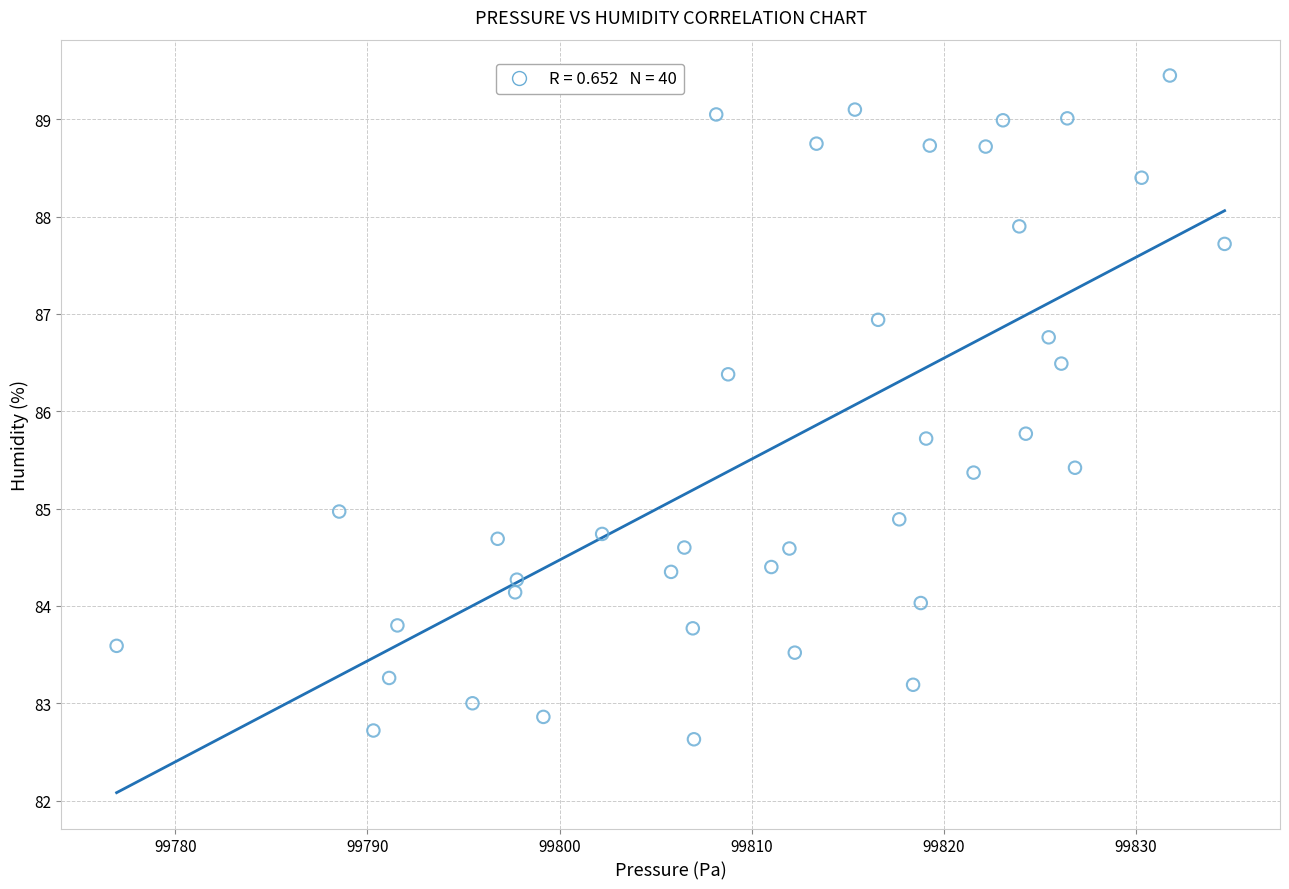

What is the range of X values (max minus min)?

57.7